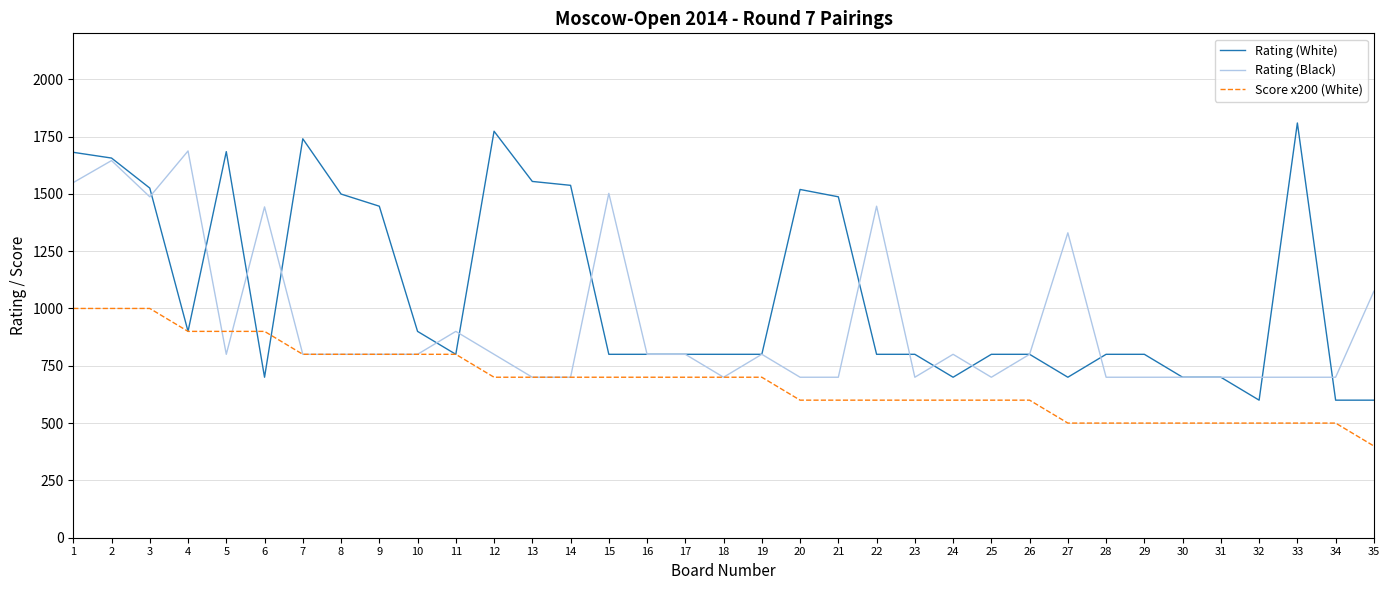

At how many categories does at least one series exceed 447?

35